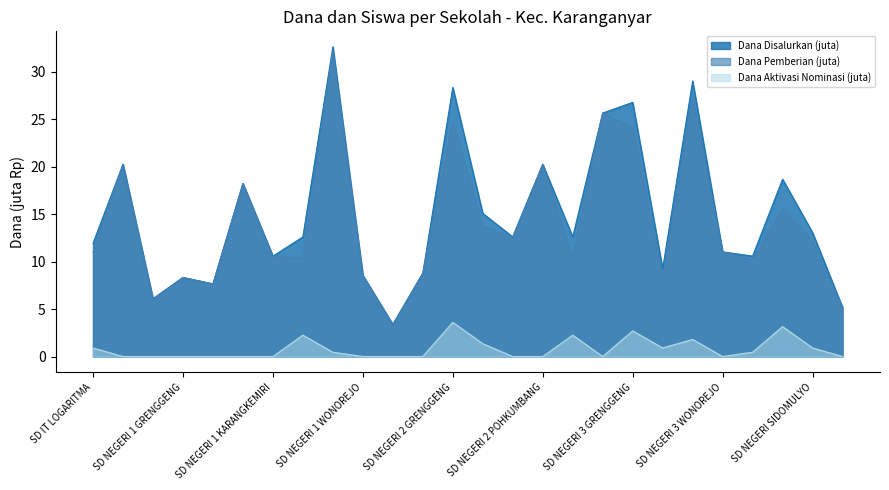

True or false: Dana Disalurkan has more than 0 points higher than both neighbors.

True